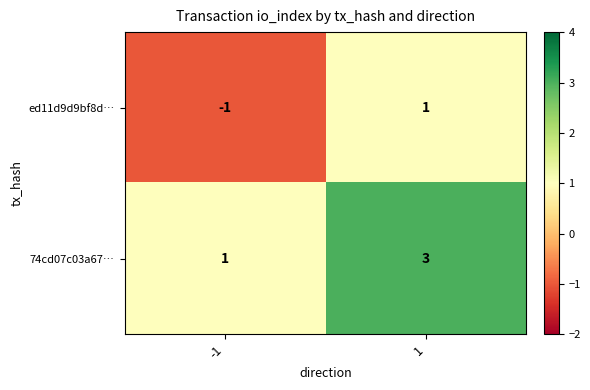

At -1, list the series in order from largest to smallest.

74cd07c03a67…, ed11d9d9bf8d…